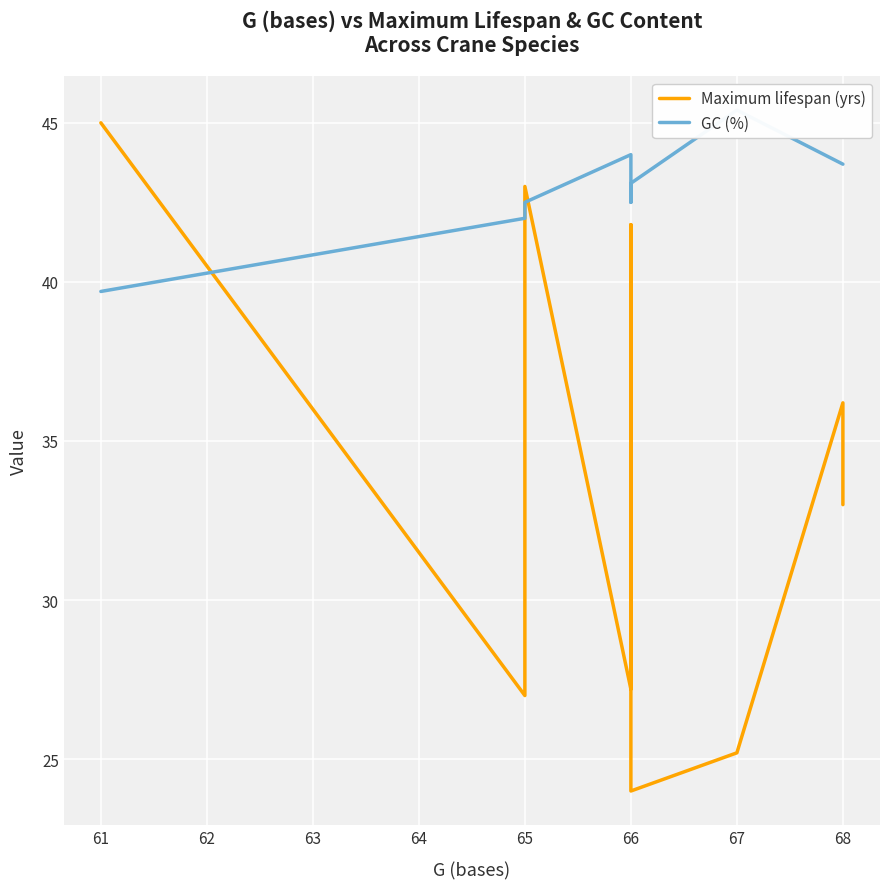

What are all the series names shown in the legend?

Maximum lifespan (yrs), GC (%)